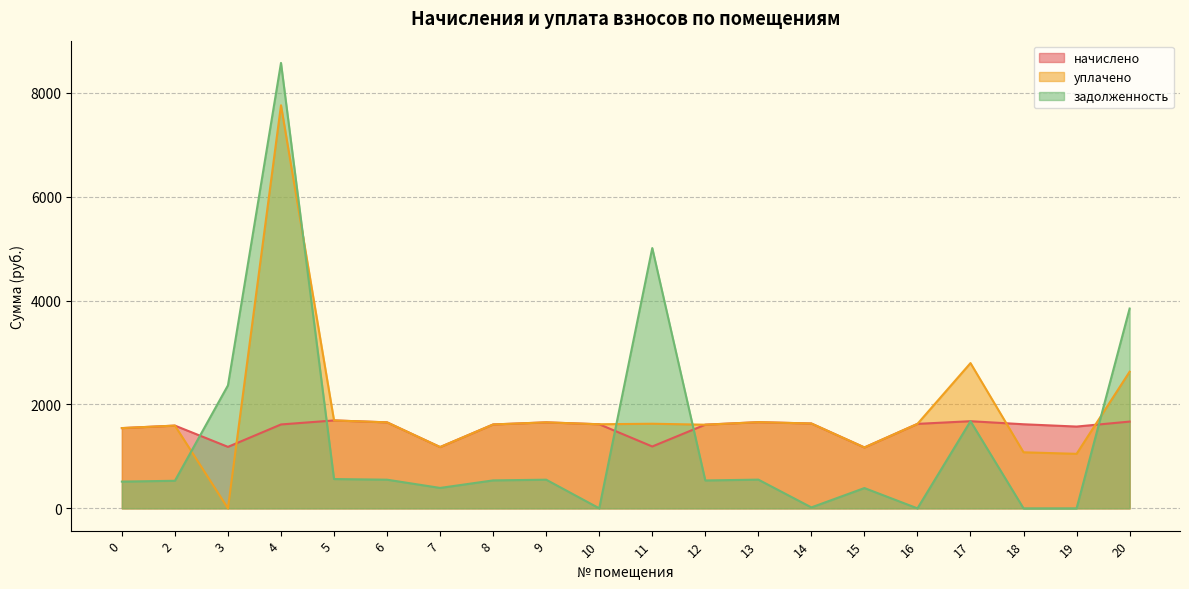

Where is уплачено nearest to the value 3879?

17